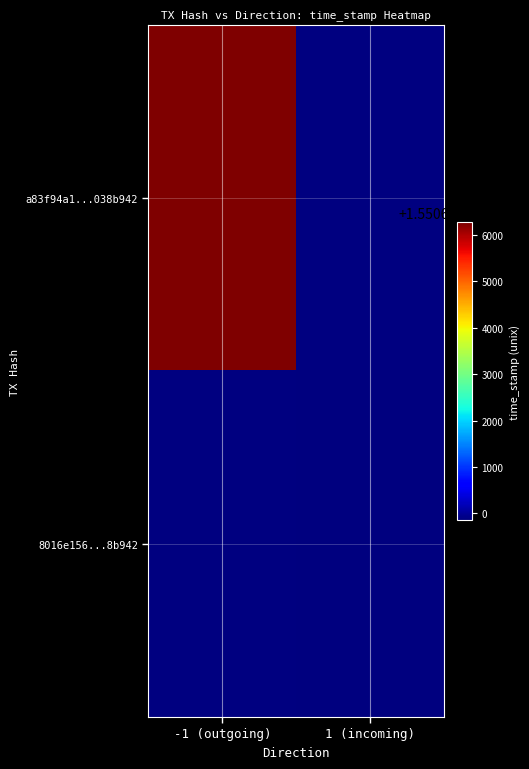

Rank the series at 1 (incoming) from lowest to highest value.

a83f94a1...038b942, 8016e156...8b942